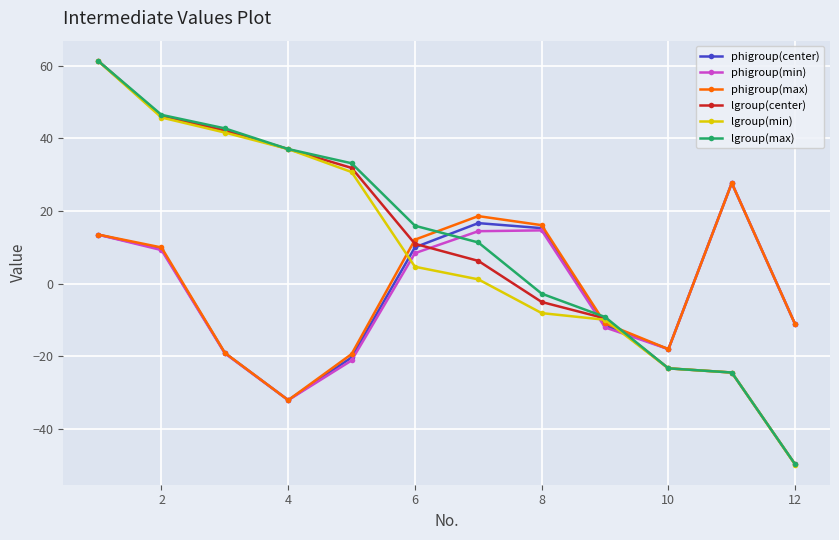

In phigroup(max), how many points are lower than both neighbors (excluding endpoints)?

2